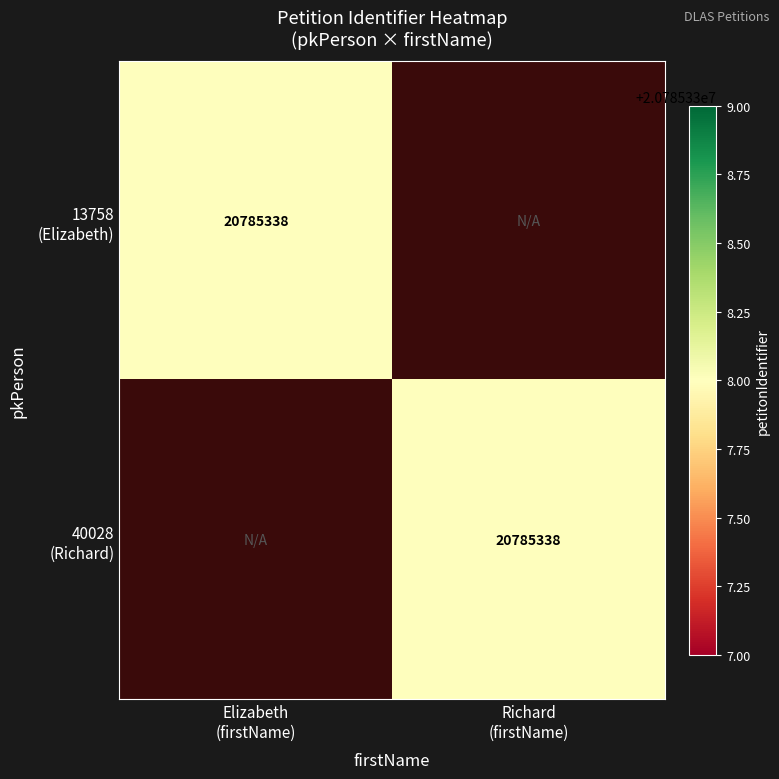

What is the sum of the 13758 (Elizabeth) values at Elizabeth (firstName) and Richard (firstName)?

20785338